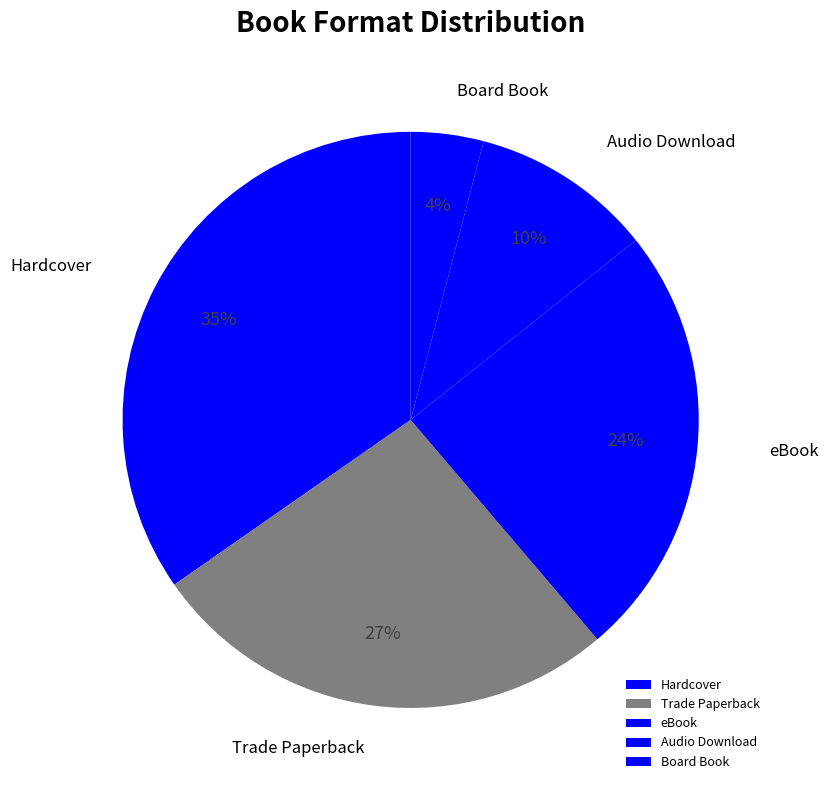

To the nearest percent, what is the combined percentage of Hardcover and eBook?

59%